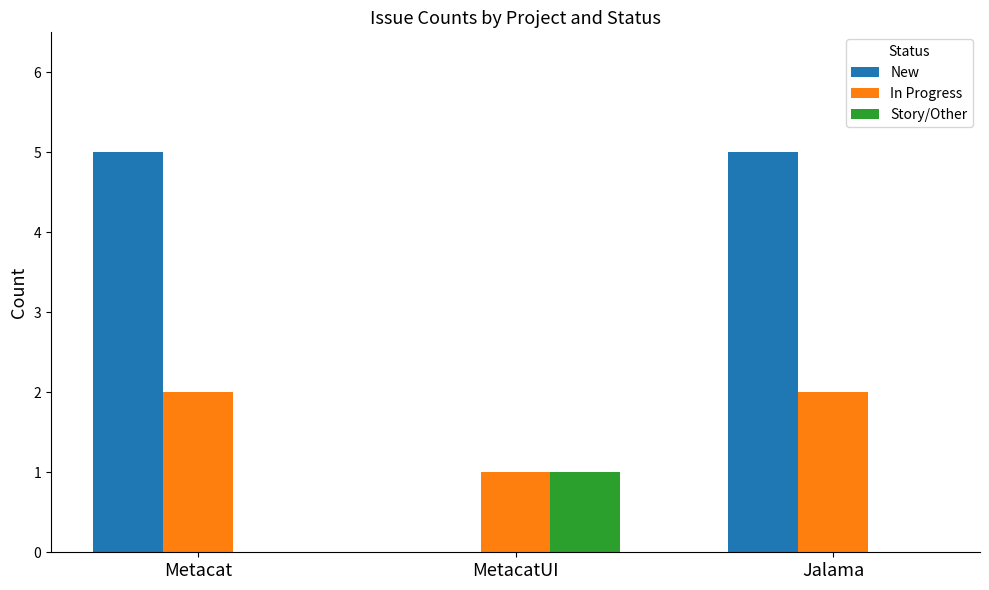

Which series changed the most between Metacat and MetacatUI?

New